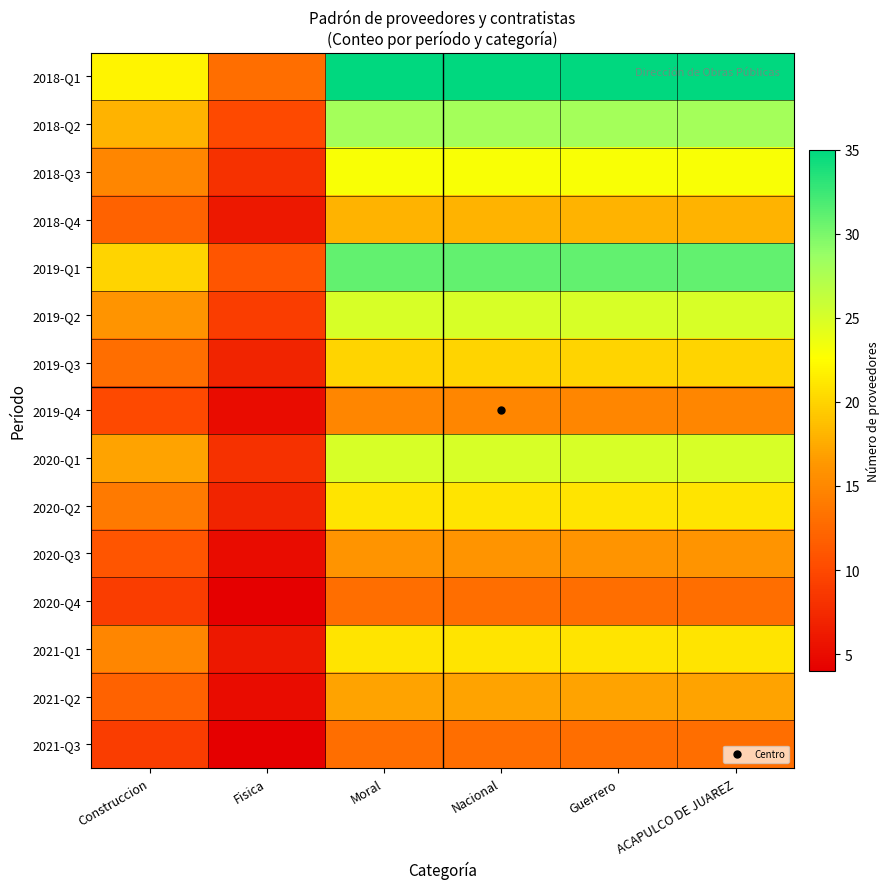

How many distinct data groups are displayed?

15